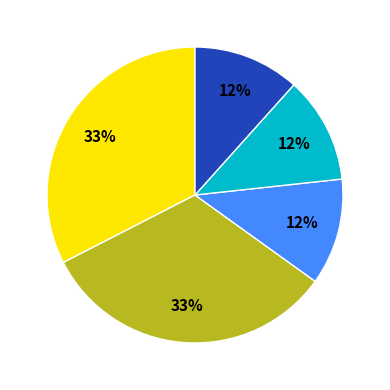

How many slices are in this pie chart?

5